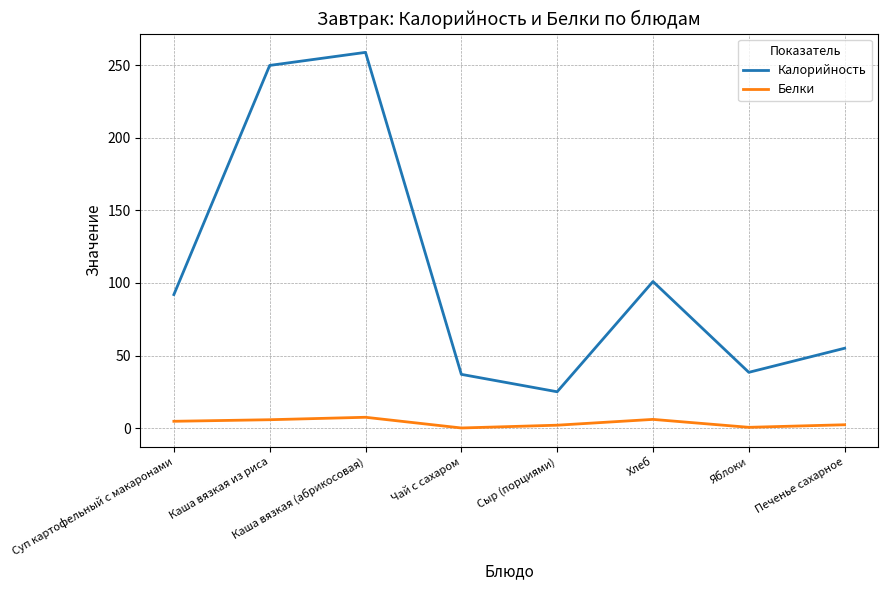

Rank the series at Каша вязкая (абрикосовая) from highest to lowest value.

Калорийность, Белки